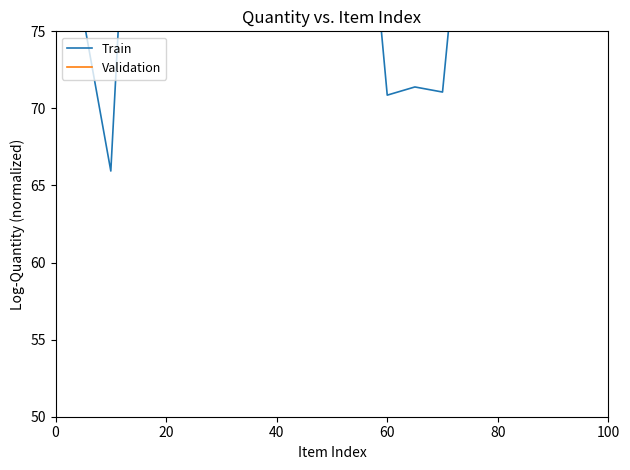

At which label does Validation first exceed 81?

20